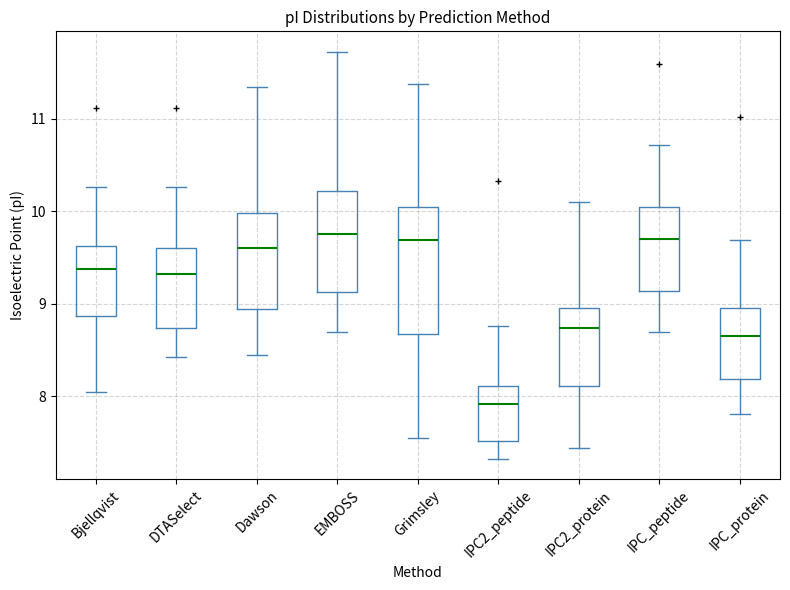

Reading left to right, transcribe this box plot: for each box, give where its median line is, the range the box spans, and where its two whiskers end, as read against the y-axis. The values are not printed on the chart, so give them approximately, as read against the axis.

Bjellqvist: median 9.4, box 8.9 to 9.6, whiskers 8.0 to 10.3
DTASelect: median 9.3, box 8.7 to 9.6, whiskers 8.4 to 10.3
Dawson: median 9.6, box 8.9 to 10.0, whiskers 8.4 to 11.3
EMBOSS: median 9.8, box 9.1 to 10.2, whiskers 8.7 to 11.7
Grimsley: median 9.7, box 8.7 to 10.0, whiskers 7.5 to 11.4
IPC2_peptide: median 7.9, box 7.5 to 8.1, whiskers 7.3 to 8.8
IPC2_protein: median 8.7, box 8.1 to 8.9, whiskers 7.4 to 10.1
IPC_peptide: median 9.7, box 9.1 to 10.0, whiskers 8.7 to 10.7
IPC_protein: median 8.6, box 8.2 to 9.0, whiskers 7.8 to 9.7